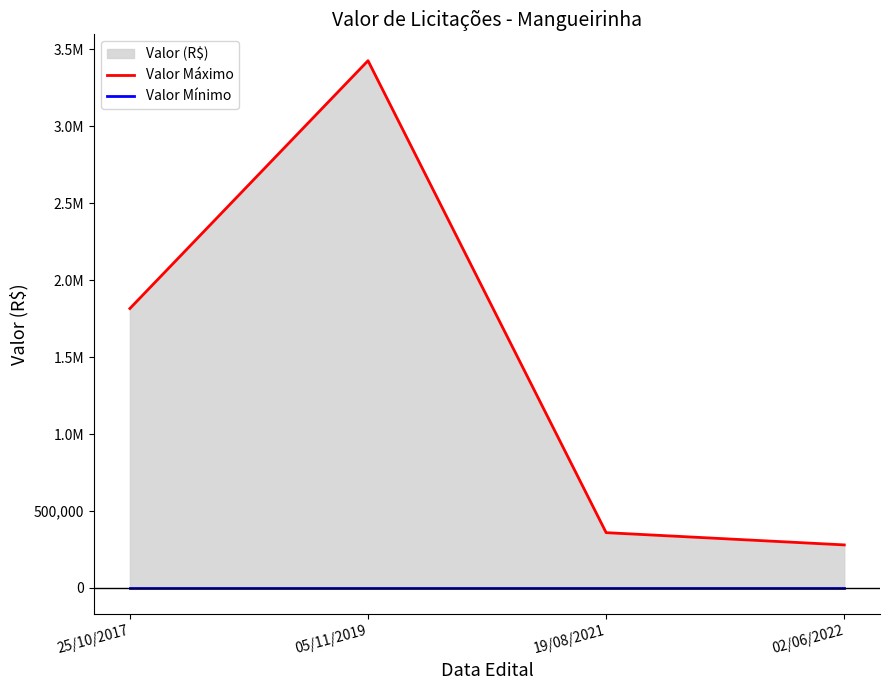

At 02/06/2022, list the series in order from largest to smallest.

Valor Máximo, Valor Mínimo